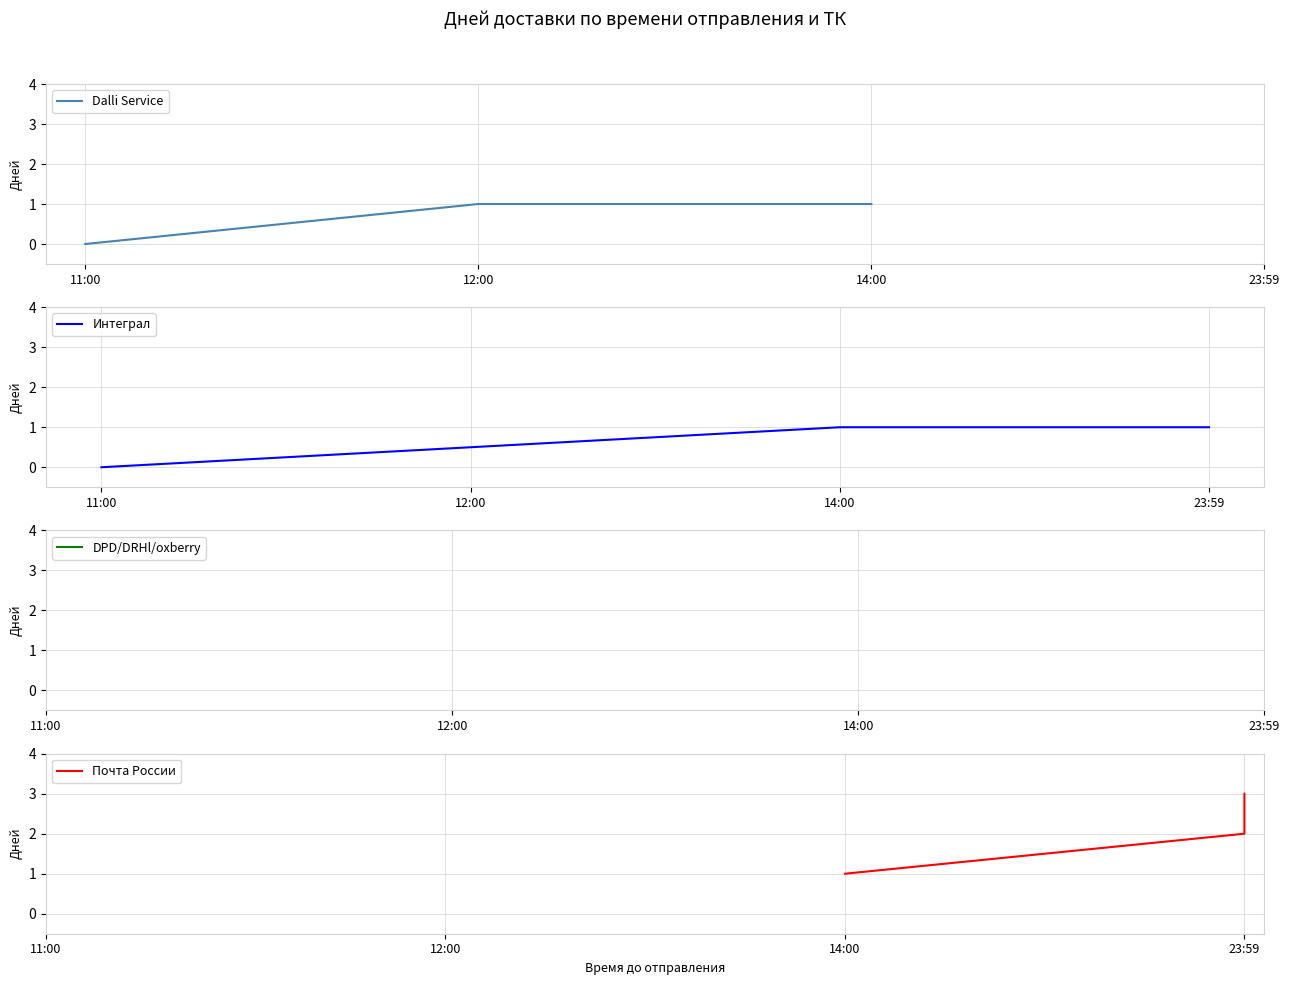

Is this an area chart (filled region under the line)?

No